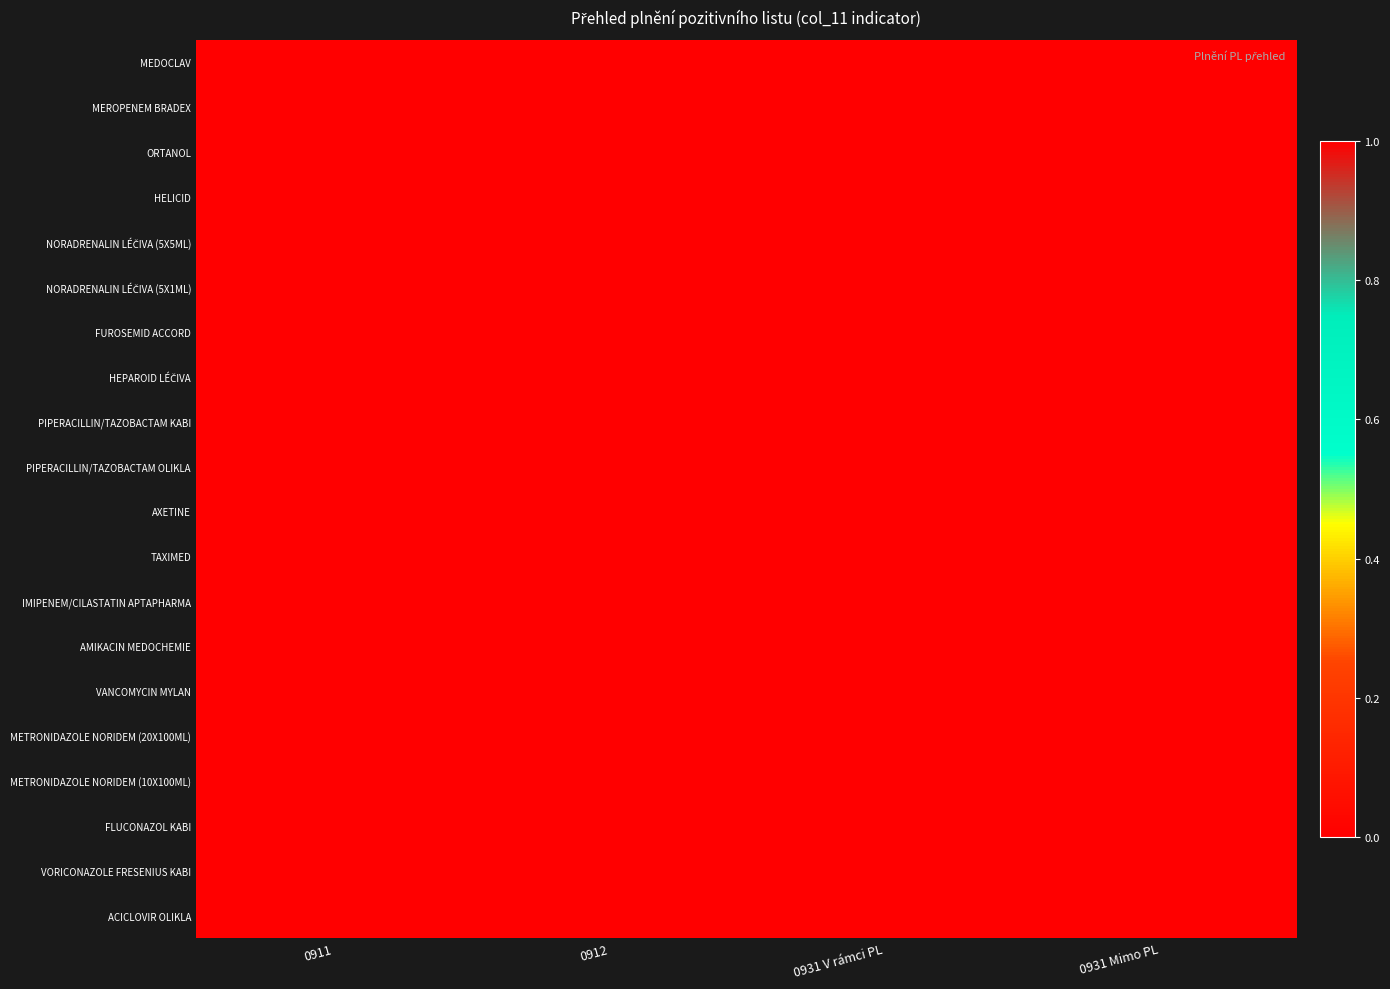

List the series in order of their peak value, highest first.

MEDOCLAV, MEROPENEM BRADEX, ORTANOL, HELICID, NORADRENALIN LÉČIVA (5X5ML), NORADRENALIN LÉČIVA (5X1ML), FUROSEMID ACCORD, HEPAROID LÉČIVA, PIPERACILLIN/TAZOBACTAM KABI, PIPERACILLIN/TAZOBACTAM OLIKLA, AXETINE, TAXIMED, IMIPENEM/CILASTATIN APTAPHARMA, AMIKACIN MEDOCHEMIE, VANCOMYCIN MYLAN, METRONIDAZOLE NORIDEM (20X100ML), METRONIDAZOLE NORIDEM (10X100ML), FLUCONAZOL KABI, VORICONAZOLE FRESENIUS KABI, ACICLOVIR OLIKLA